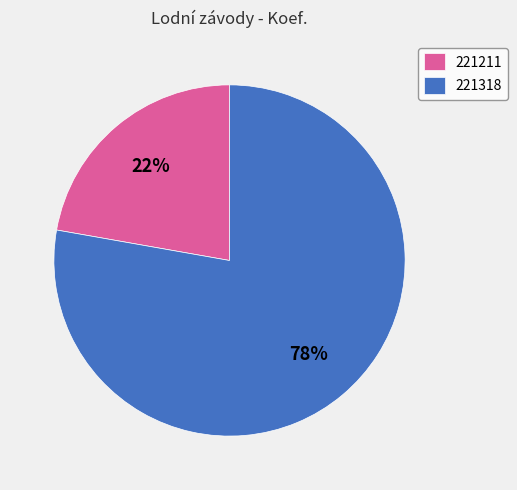

To the nearest percent, what percentage of the pie is 221318?

78%